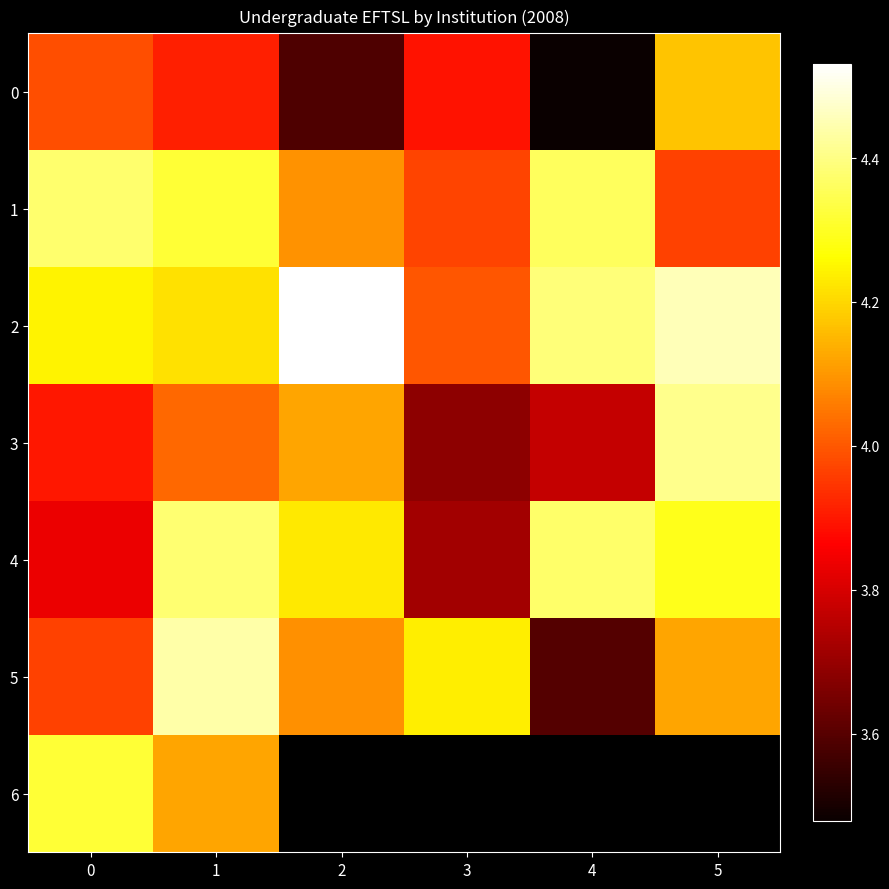

Count the number of data series in this chart.

7